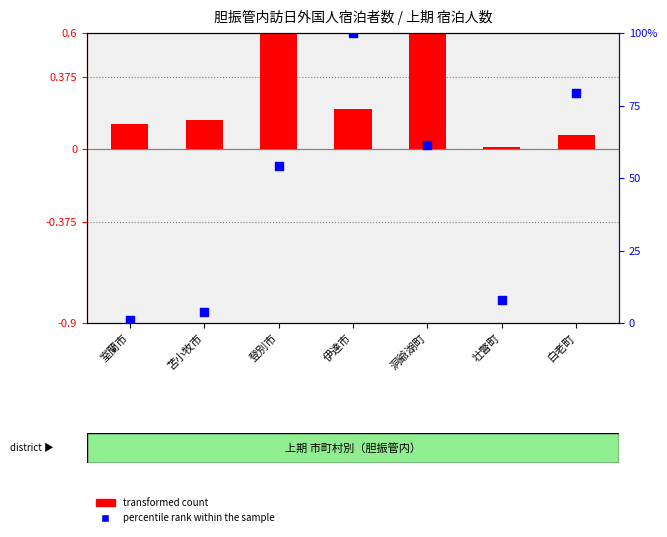

What are all the series names shown in the legend?

transformed count, percentile rank within the sample